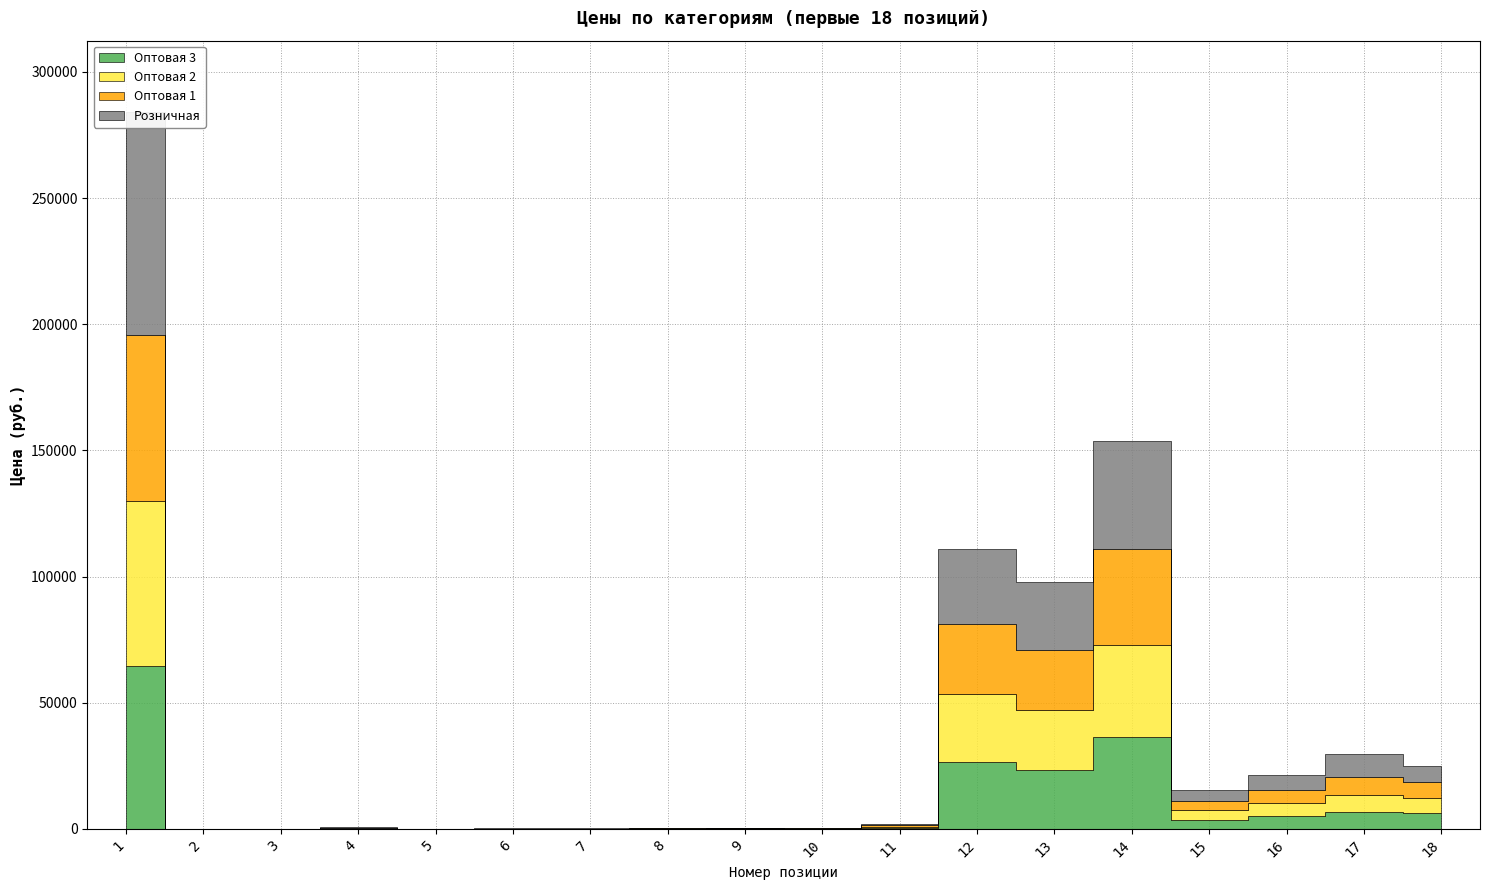

In Оптовая 2, how many points are higher than both neighbors (excluding endpoints)?

6